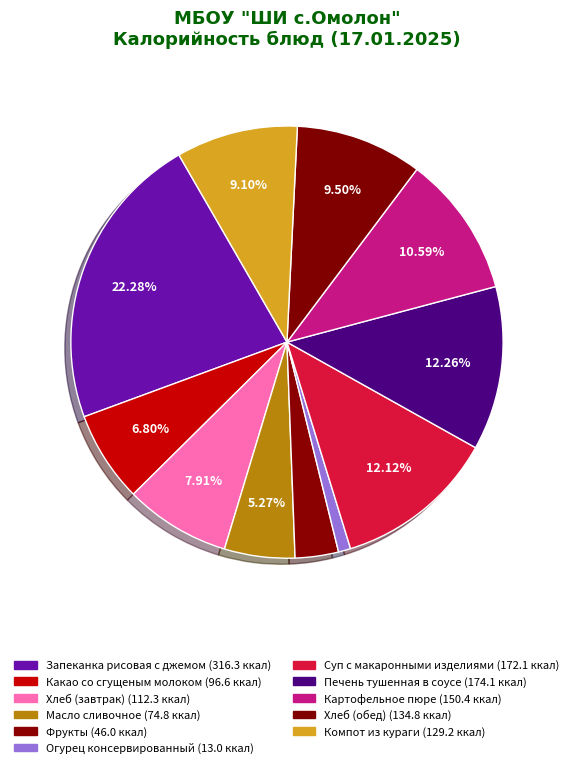

Rank the categories by value from lowest to highest.

Огурец консервированный, Фрукты, Масло сливочное, Какао со сгущеным молоком, Хлеб (завтрак), Компот из кураги, Хлеб (обед), Картофельное пюре, Суп с макаронными изделиями, Печень тушенная в соусе, Запеканка рисовая с джемом